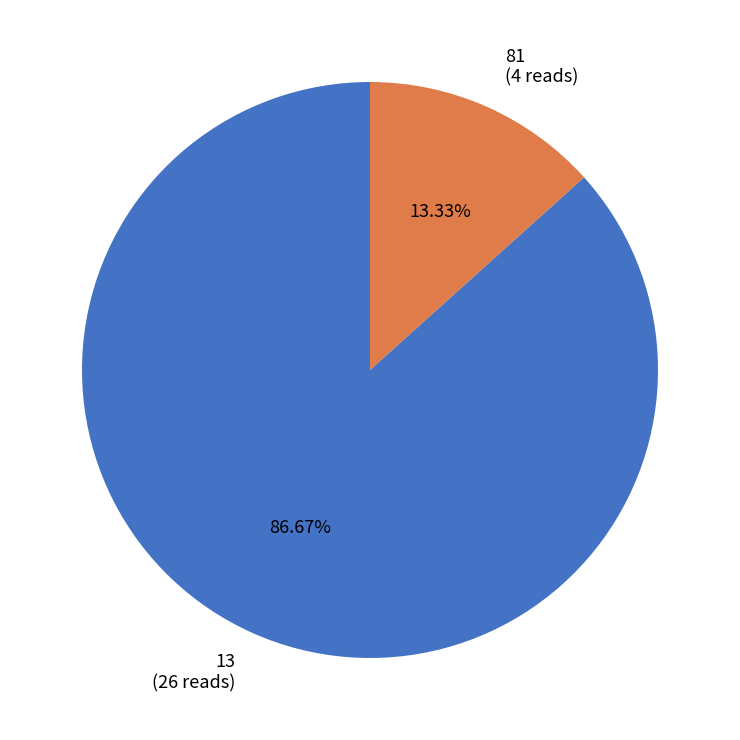

Count the number of slices in the pie.

2